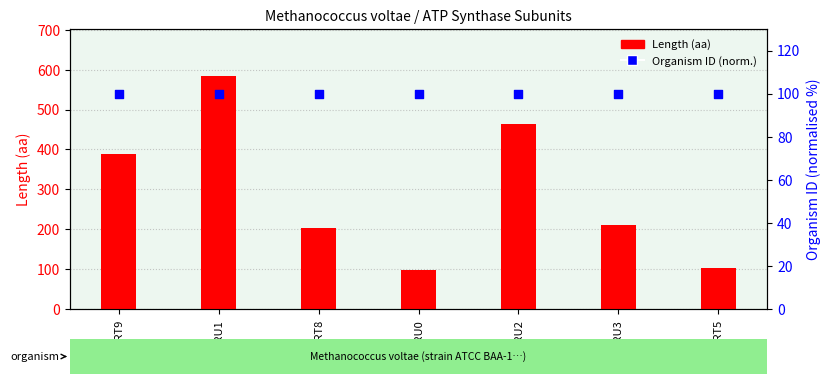

Which series has the largest total across all categories?

Length (aa)